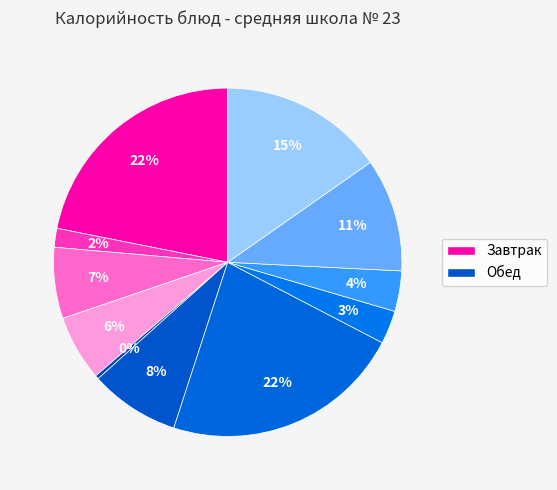

How many slices are in this pie chart?

11